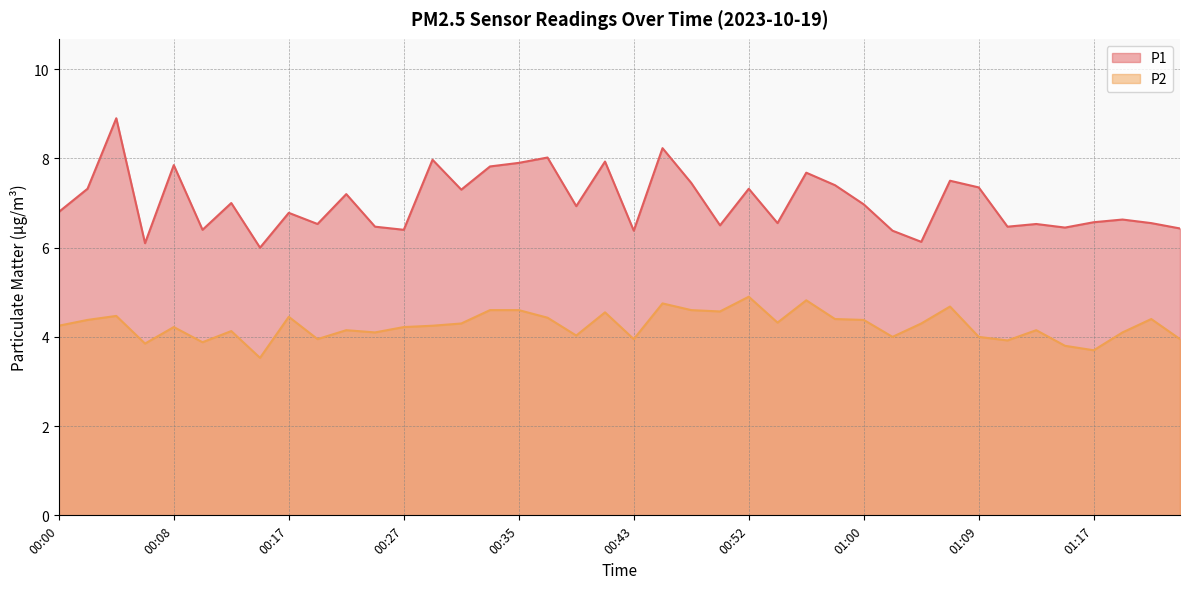

What are all the series names shown in the legend?

P1, P2